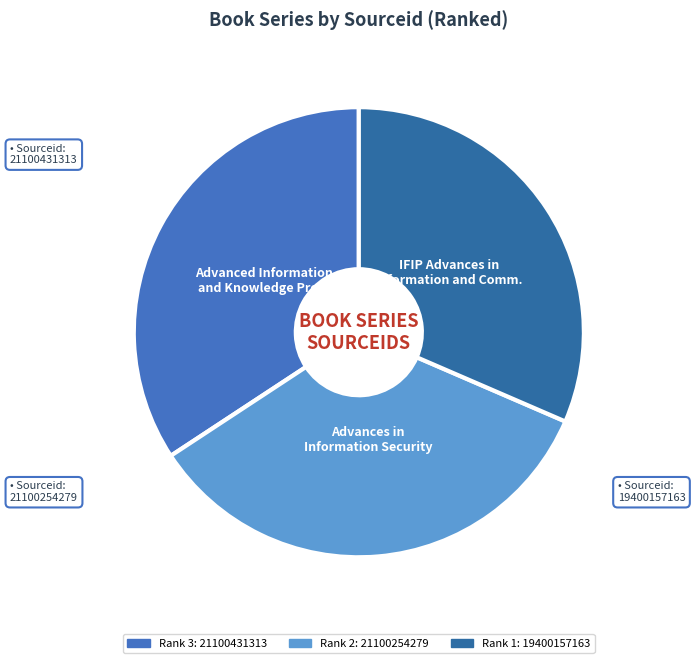

What is the smallest slice in the pie chart?

Rank 1